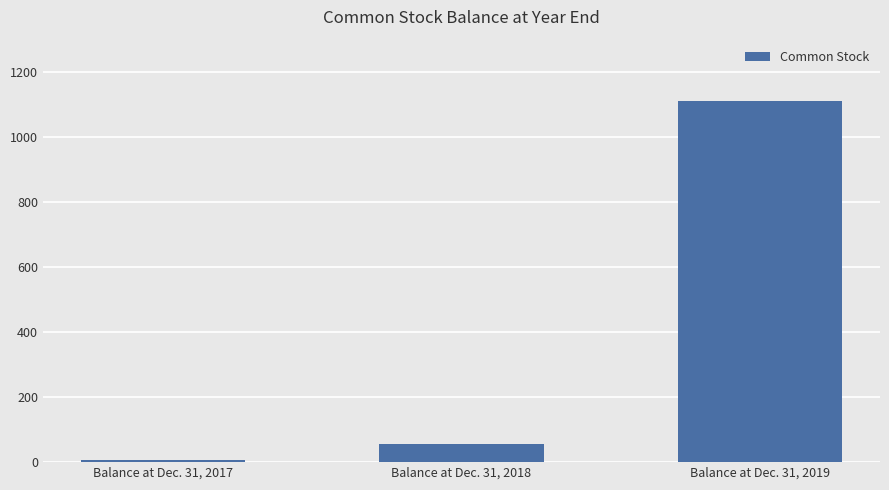

What is the difference between the values at Balance at Dec. 31, 2017 and Balance at Dec. 31, 2018?

49